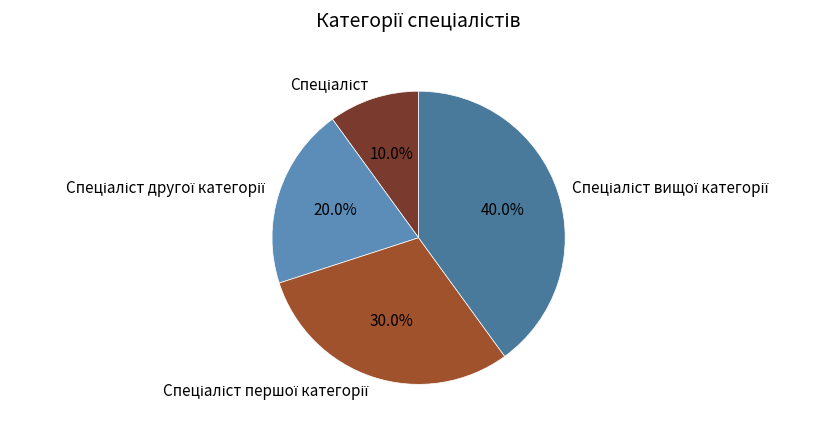

Count the number of slices in the pie.

4